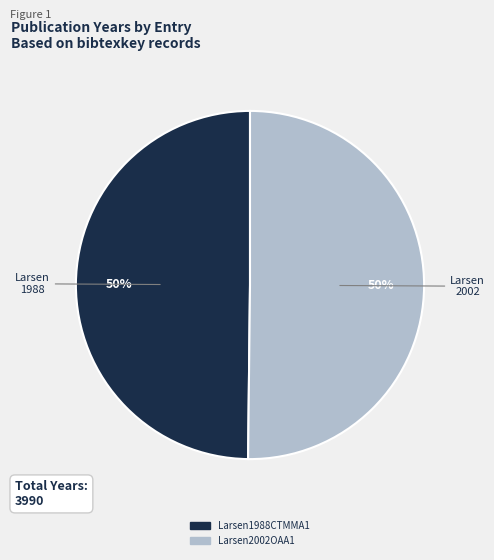

How many segments does this pie chart have?

2